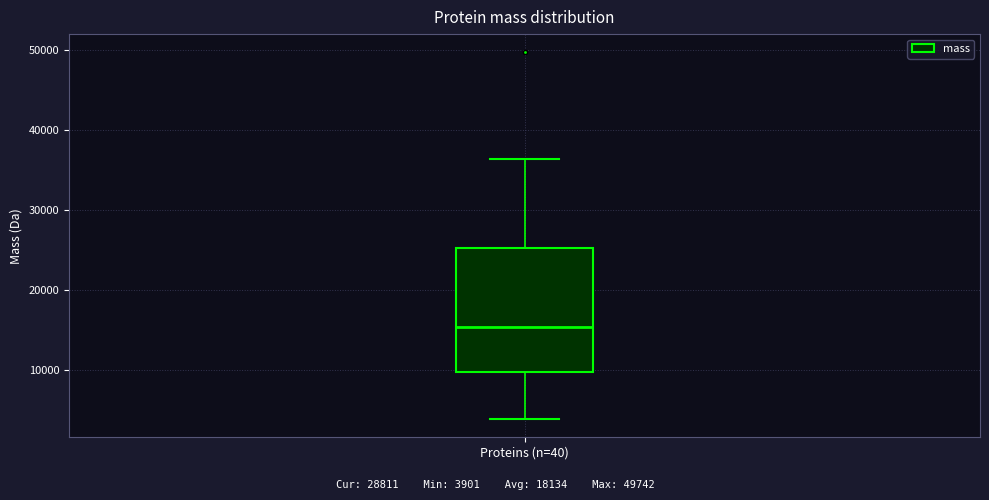

Transcribe this box plot: give where the median line is, the range the box spans, and where the two whiskers end, as read against the y-axis. The values are not printed on the chart, so give them approximately, as read against the axis.

median 15000, box 10000 to 25000, whiskers 4000 to 36000